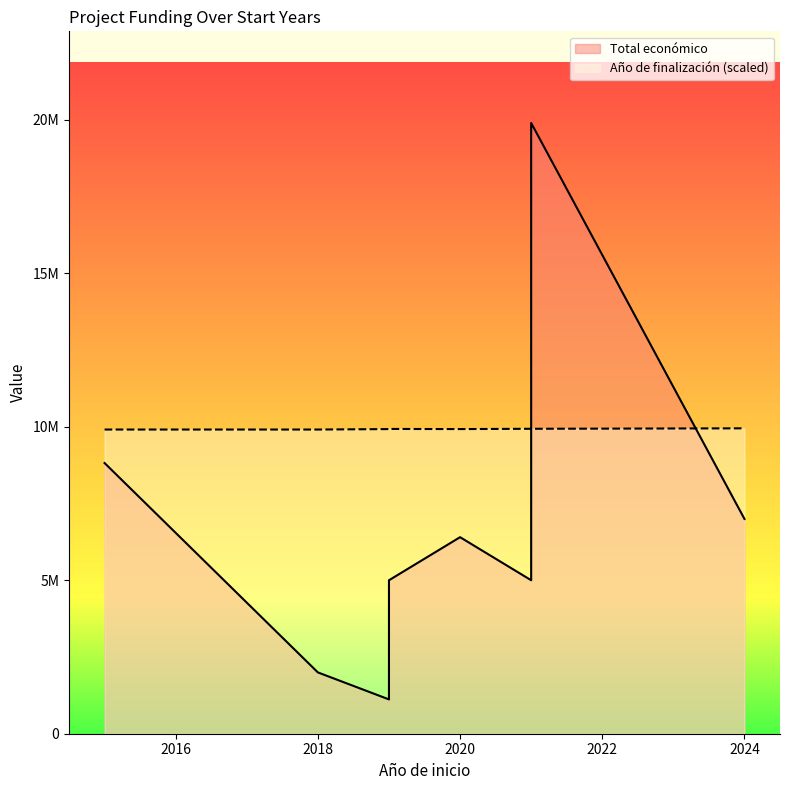

Which category has the lowest value in the Año de finalización series?

2015